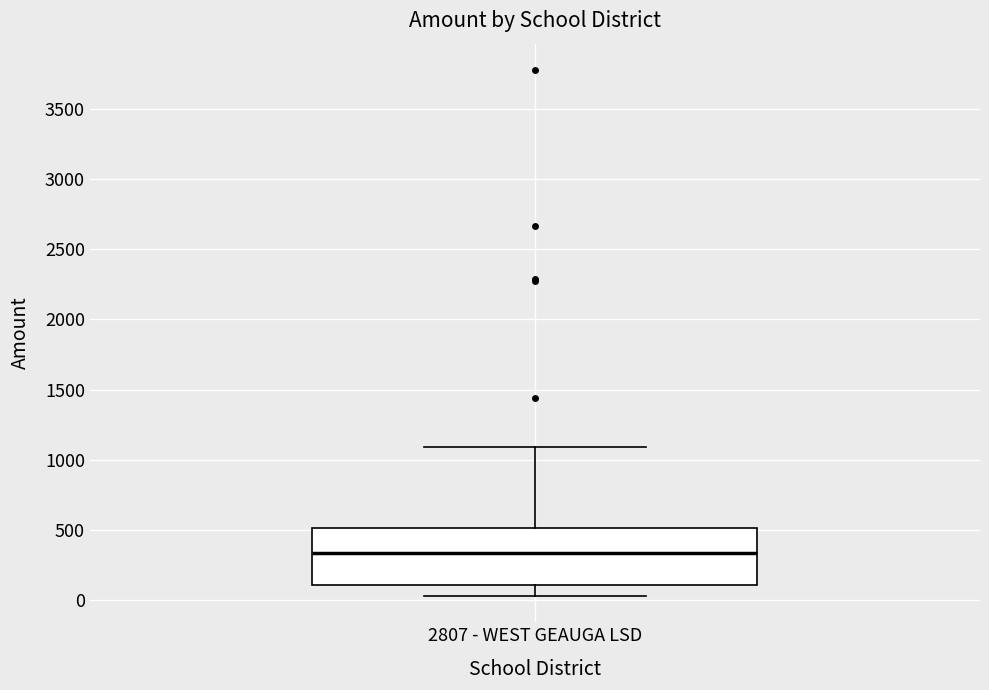

Where does the lower whisker of the box for 2807 - WEST GEAUGA LSD end on the y-axis? The values are not printed on the chart, so give them approximately, as read against the axis.

50